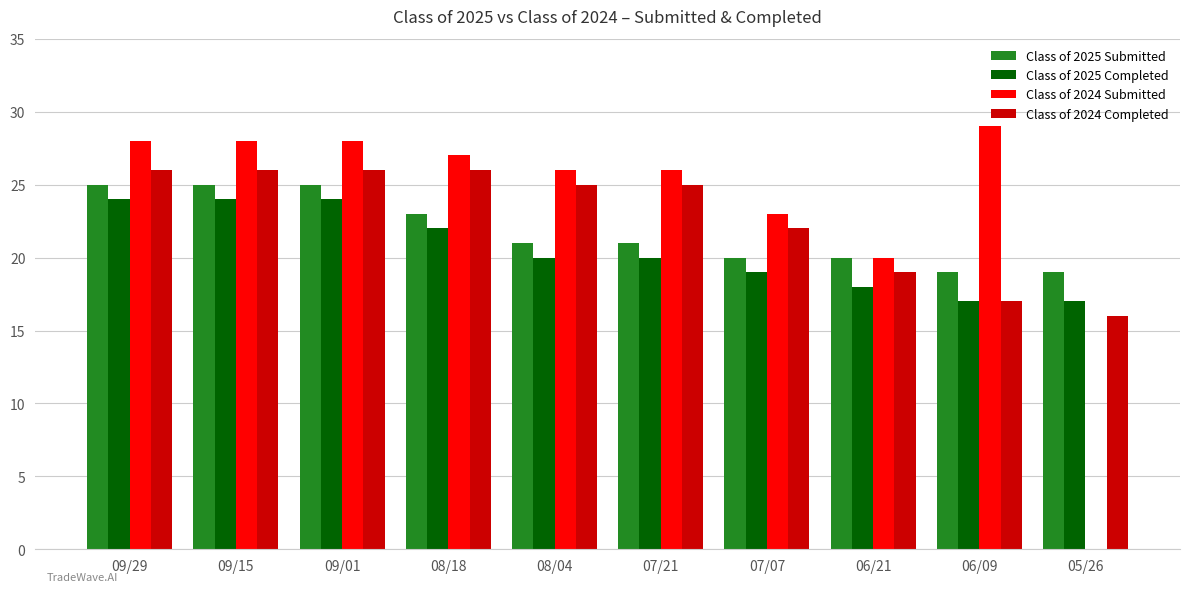

What is the sum of the Class of 2025 Submitted values at 09/15 and 07/07?

45